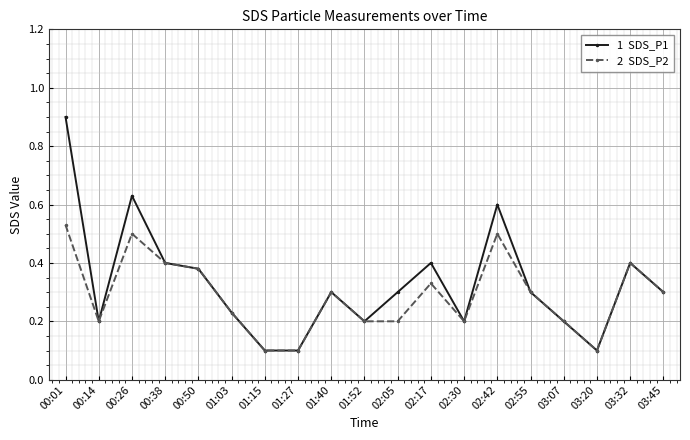

At which category does the chart reach its peak across all series?

00:01